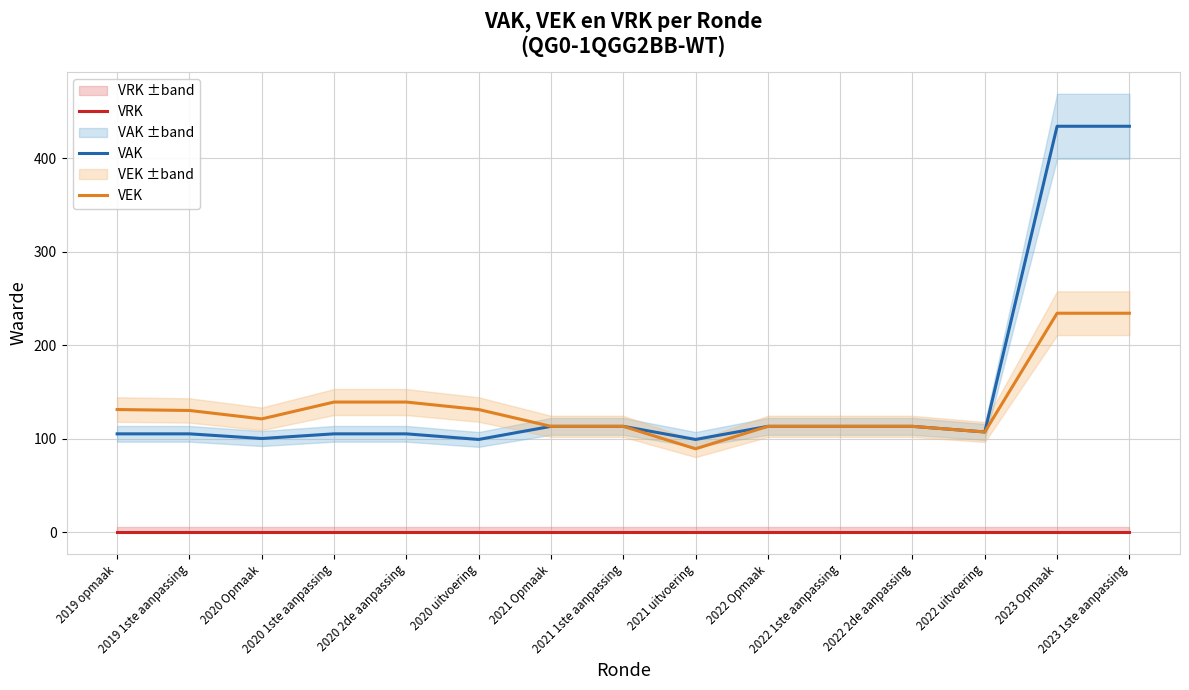

The VEK series shows 113 at 2021 Opmaak. True or false?

True